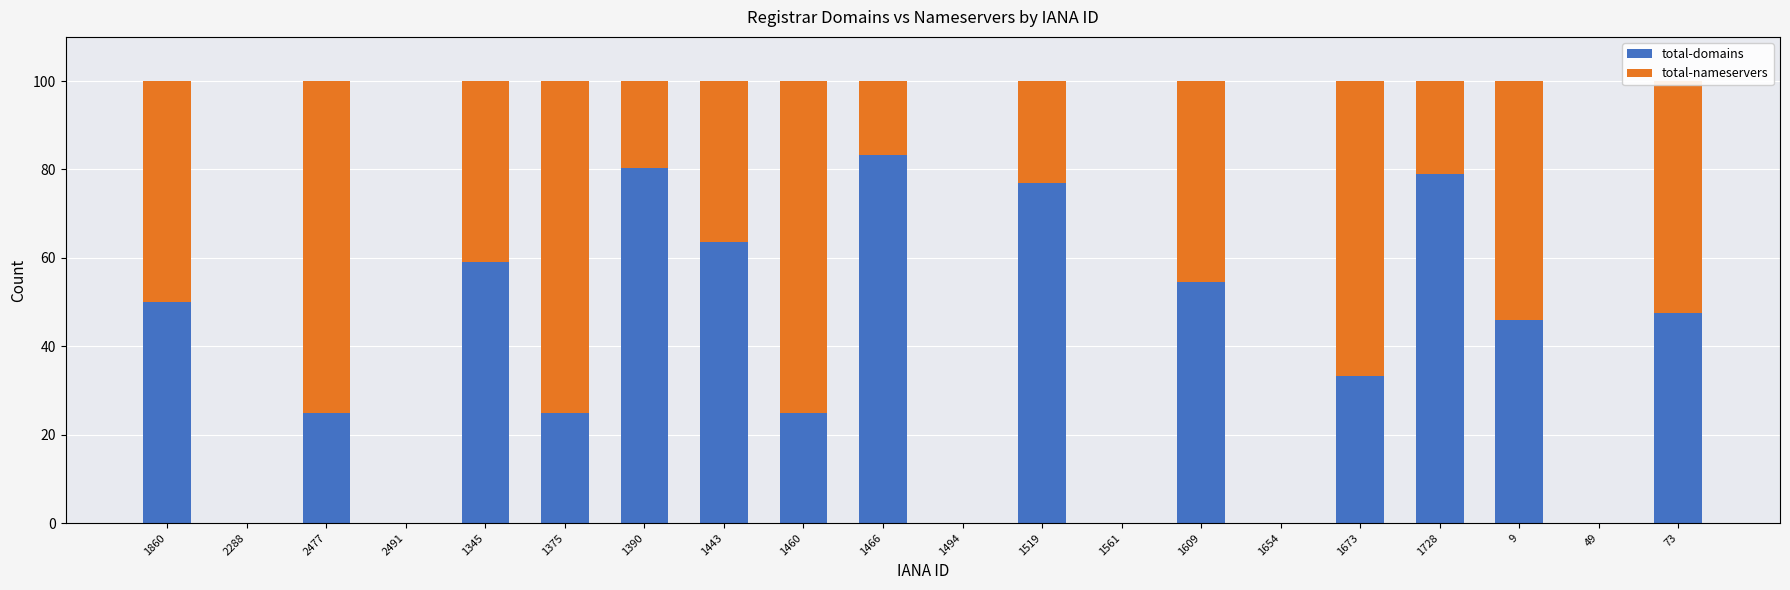

The value of total-domains at 1466 is 31.9. True or false?

False